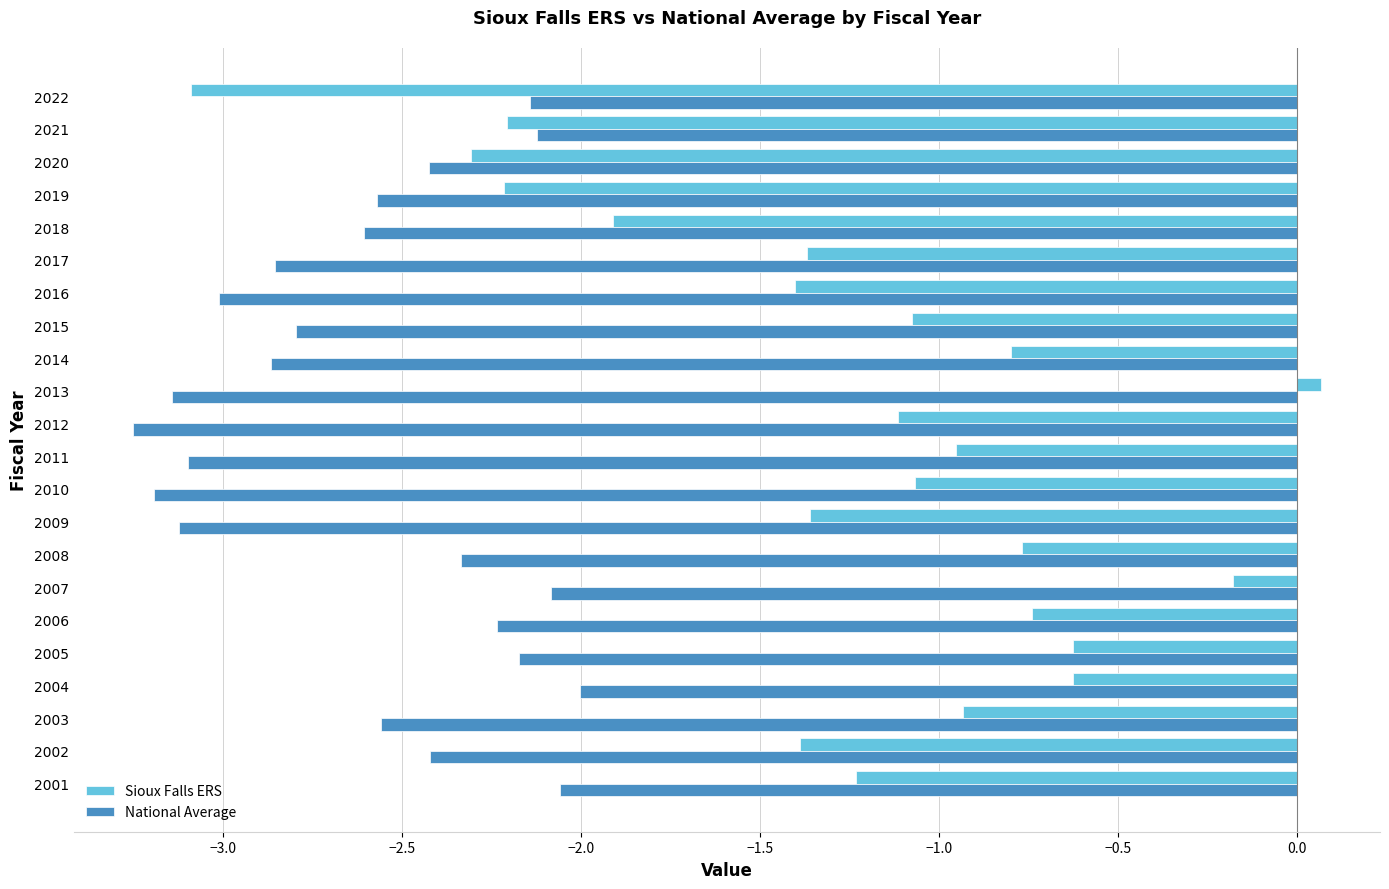

Read the Sioux Falls ERS value at 2019.

-2.2